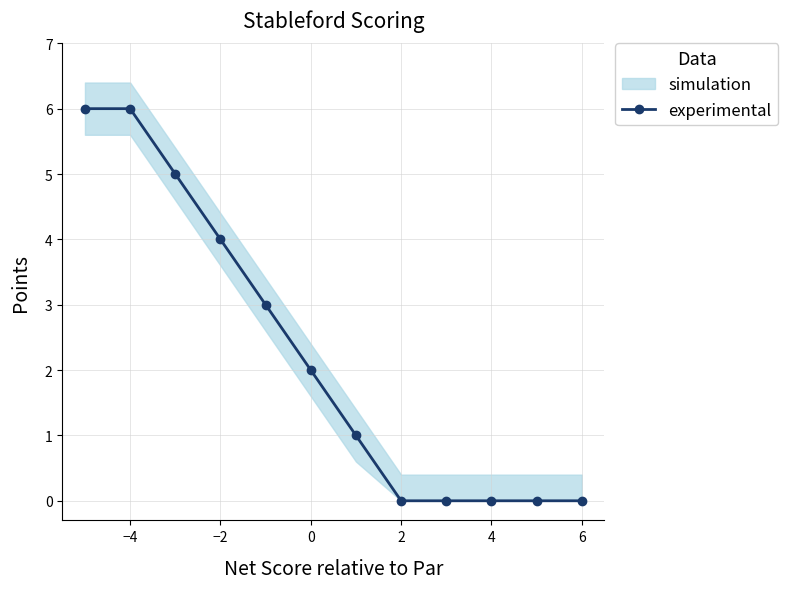

Reading left to right, transcribe all the data shown in this chart.

6	6	5	4	3	2	1	0	0	0	0	0